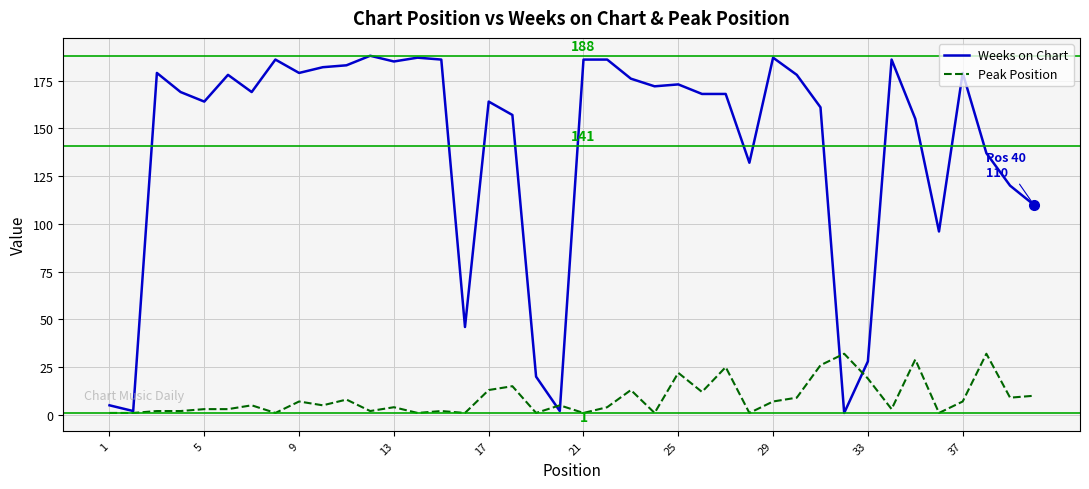

Which series has the largest total across all categories?

Weeks on Chart